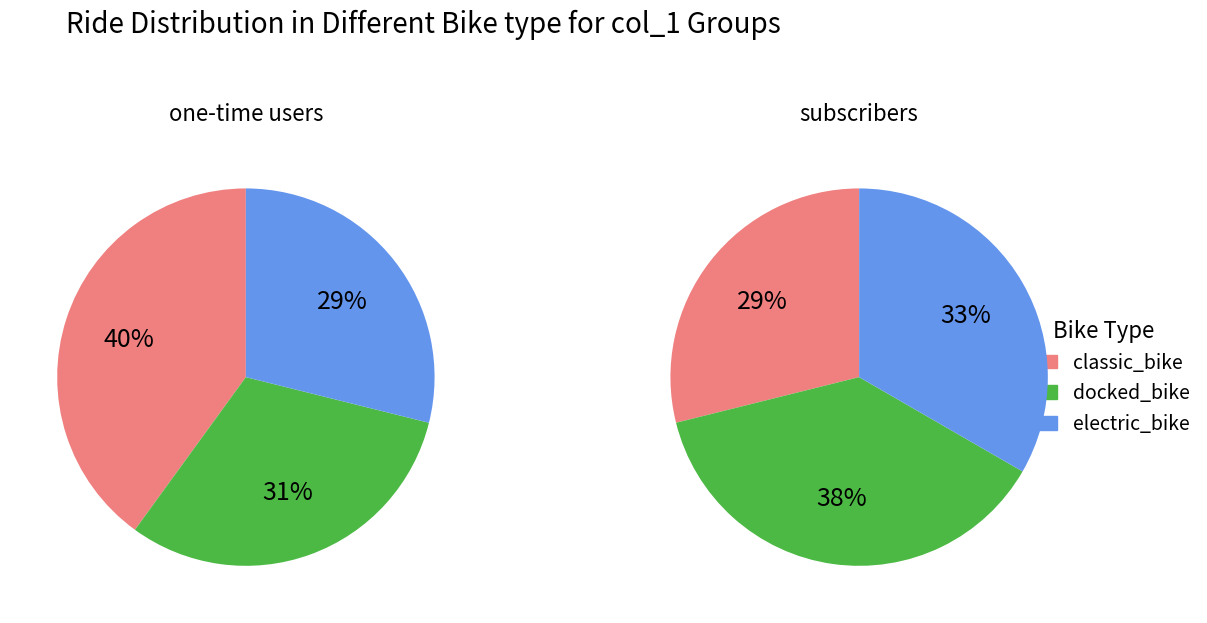

Is the sum of 5 and 3 greater than half?

No